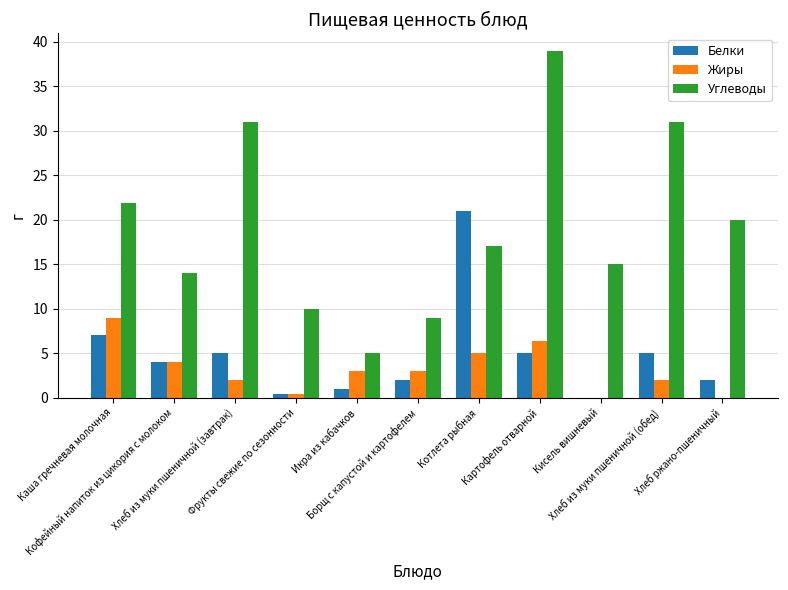

How many distinct data groups are displayed?

3